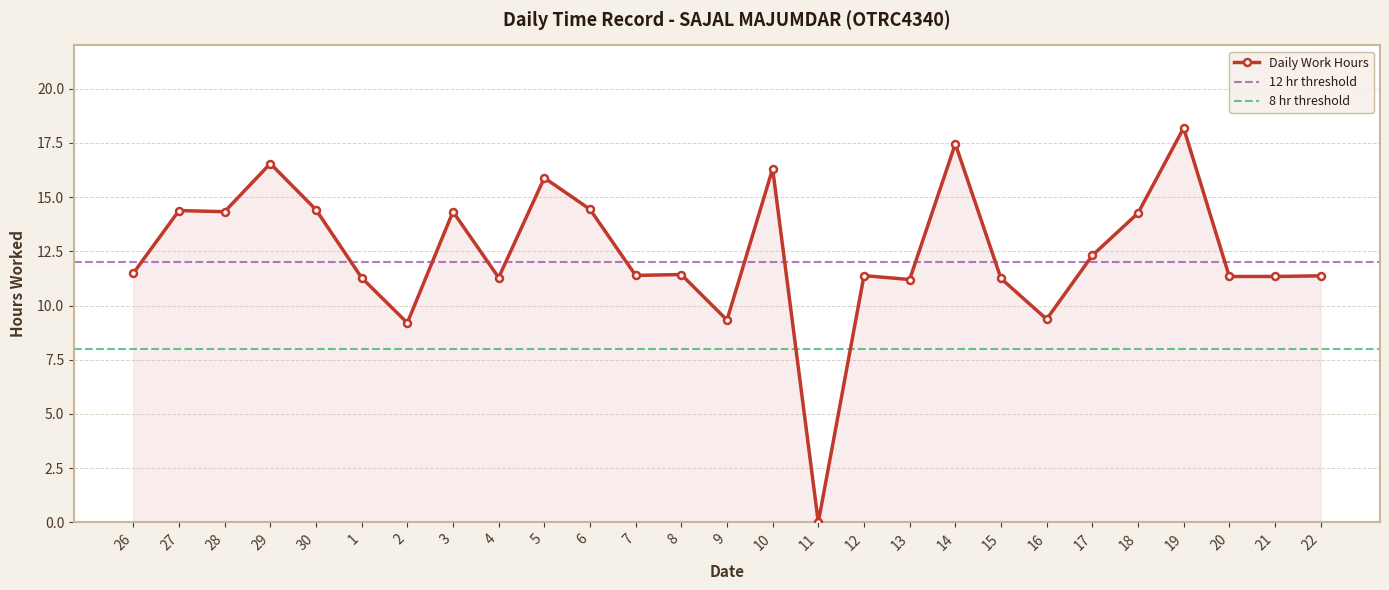

How many data points does each series have?

27